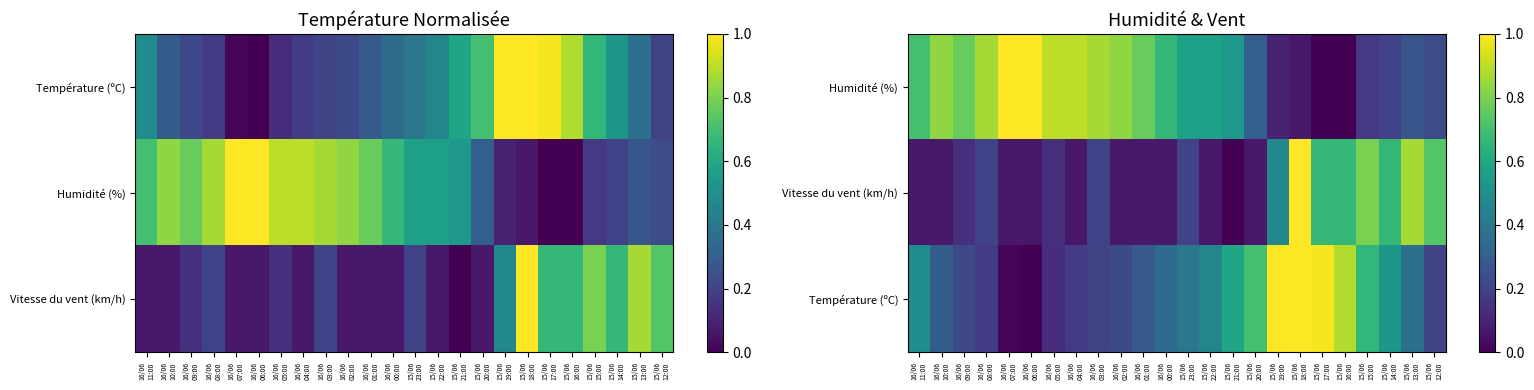

The Température (ºC) series shows 0.3 at 16/06 01:00. True or false?

True